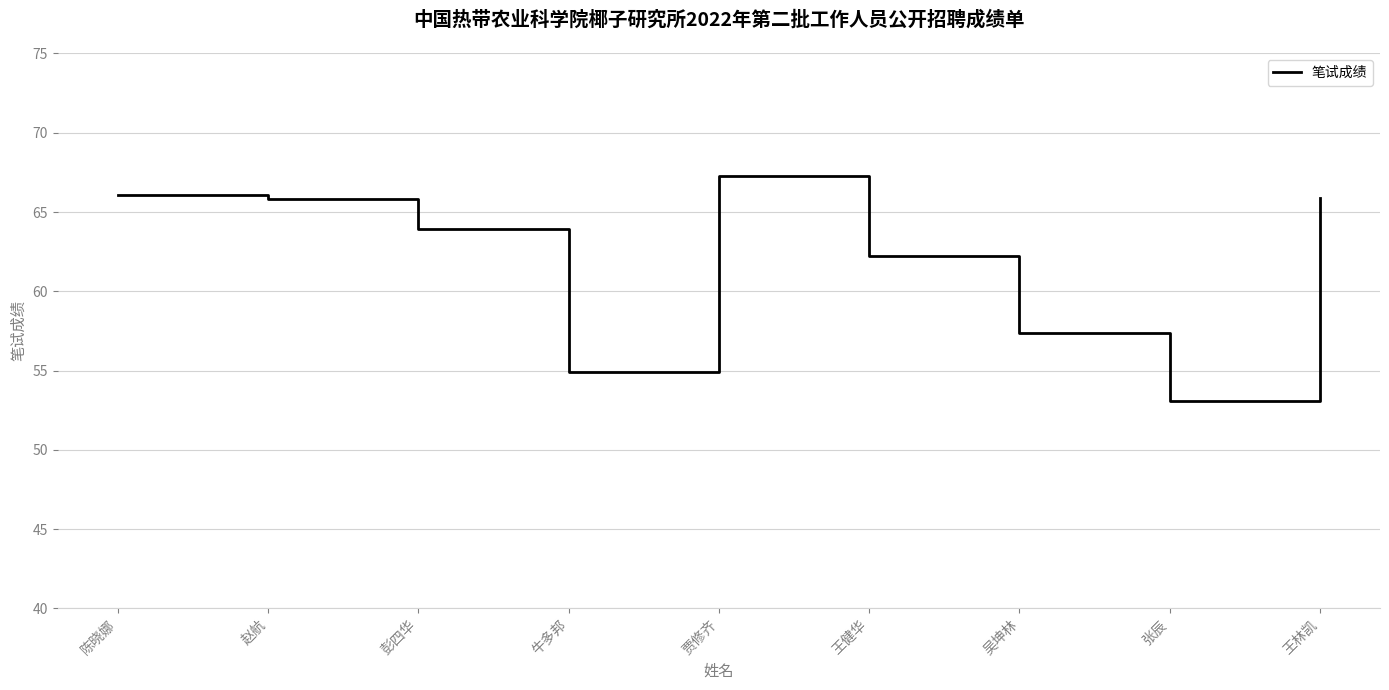

Between 贾修齐 and 王健华, which is larger?

贾修齐